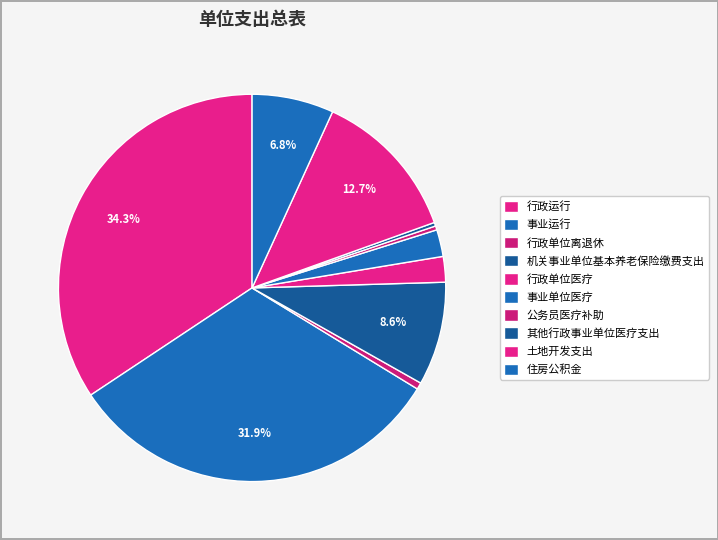

To the nearest percent, what is the average slice percentage?

10%